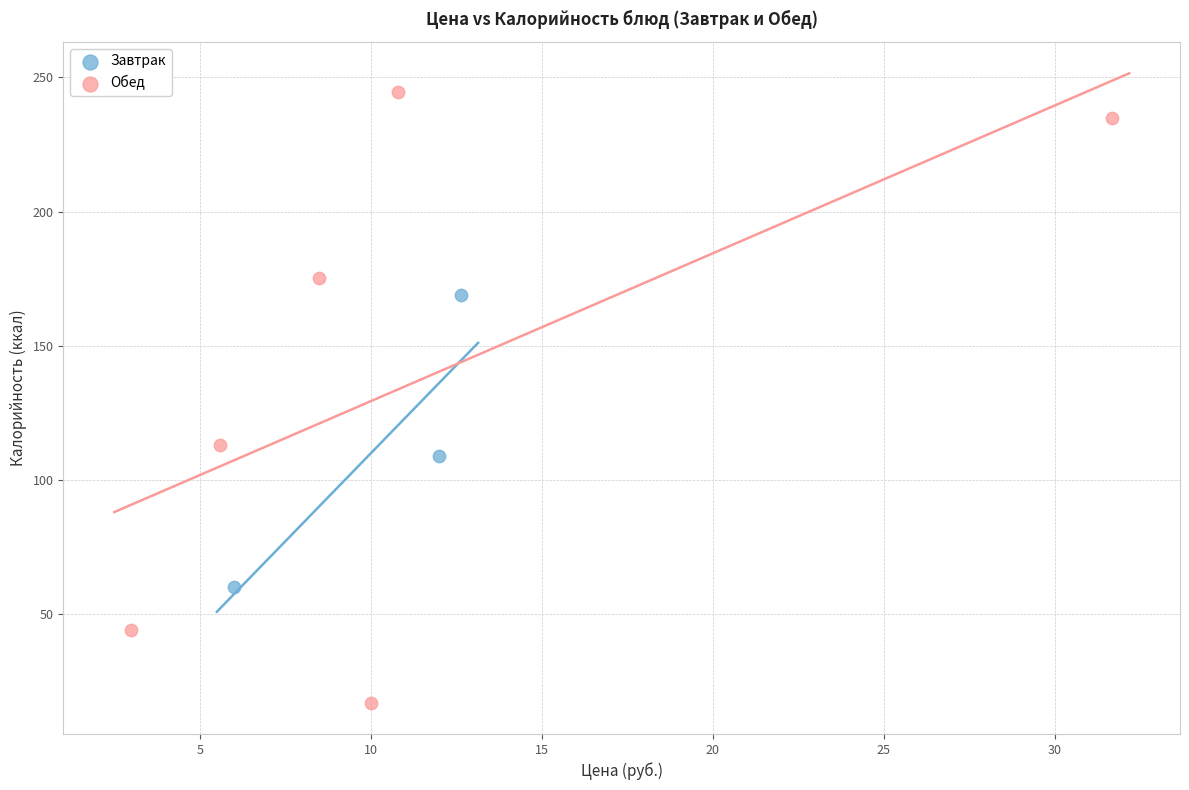

Which series contains the highest Y value?

Обед